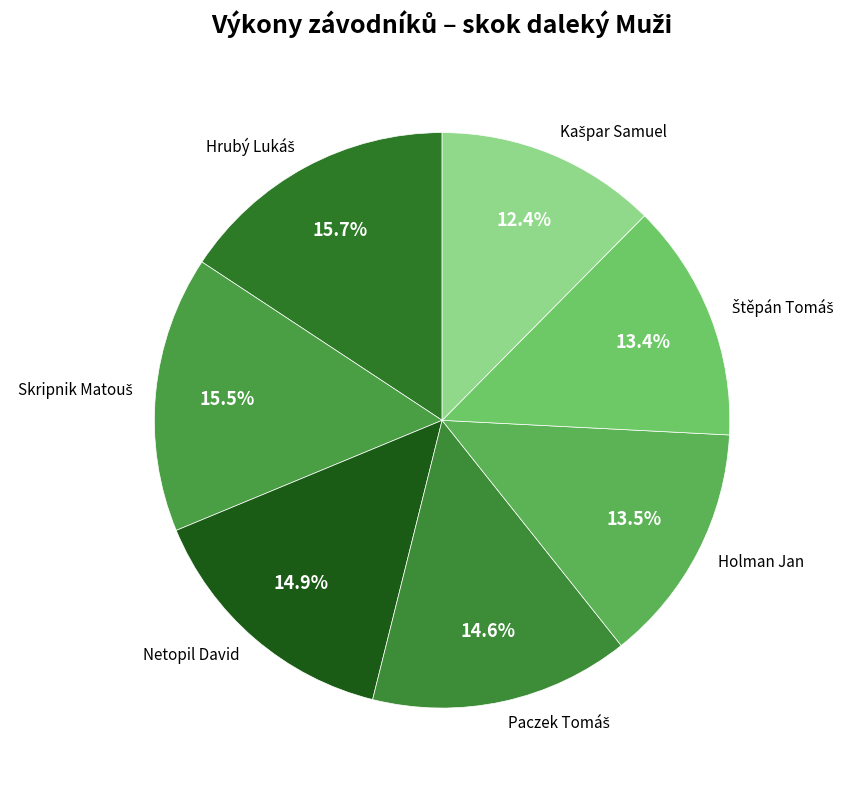

How many slices are in this pie chart?

7